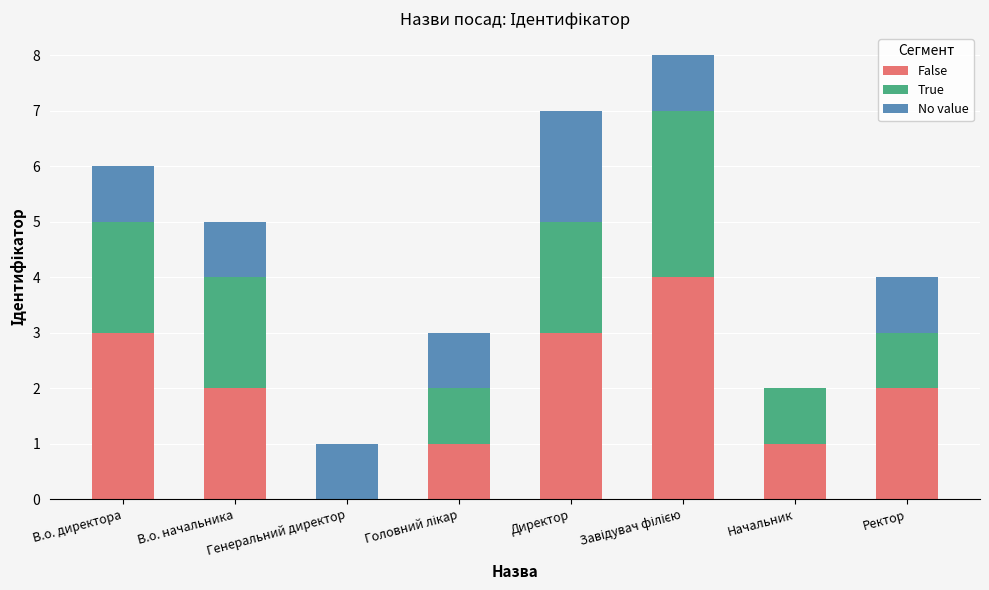

What is the sum of the False values at Директор and Генеральний директор?

3